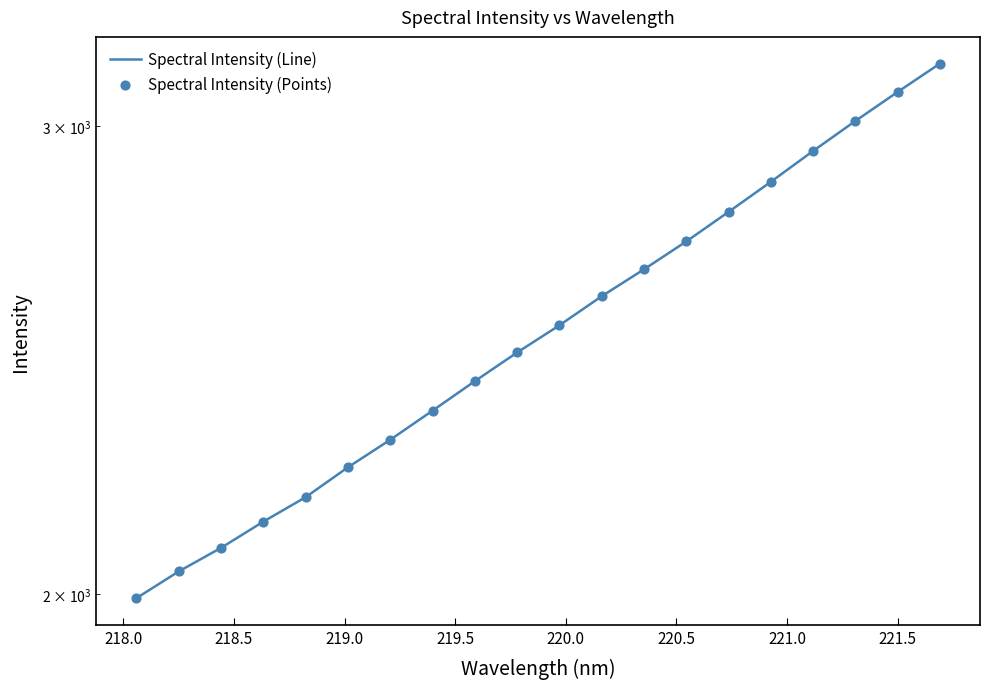

Which series has the largest total across all categories?

Spectral Intensity (Line)